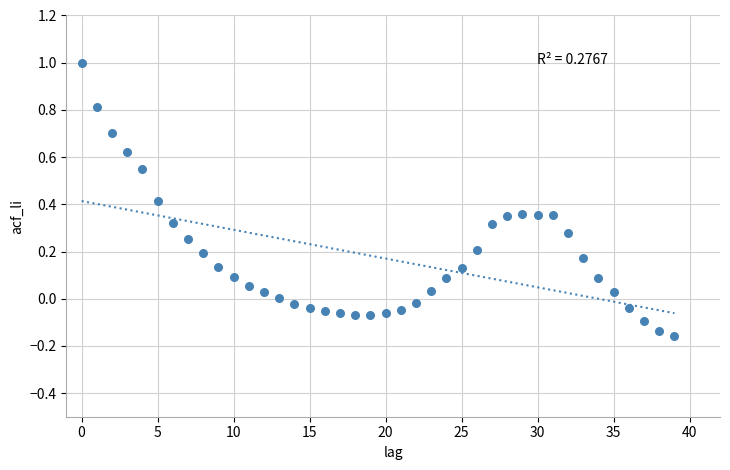

What is the range of Y values (max minus min)?

1.2